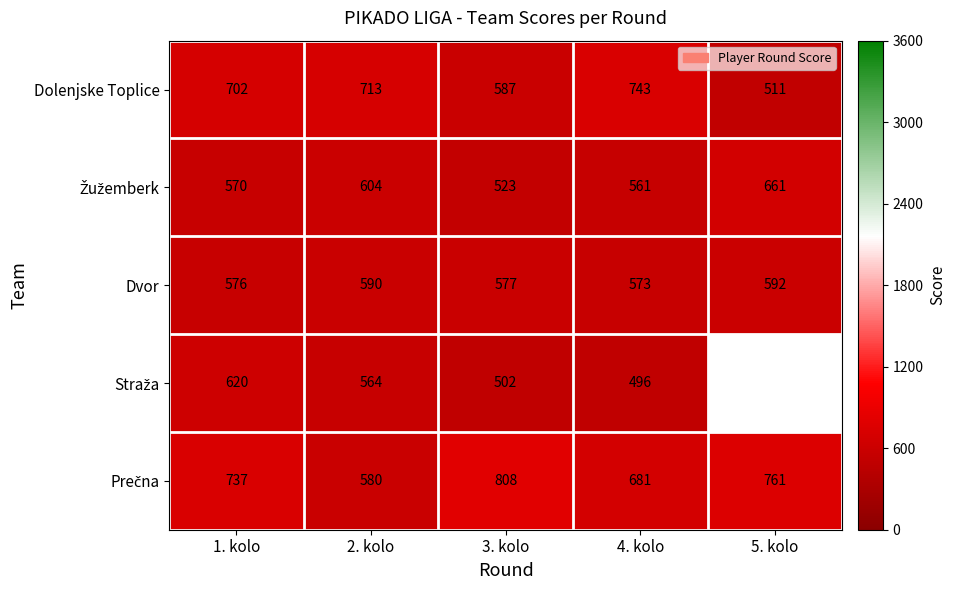

What is the difference between the highest and lowest values at 1. kolo?

167